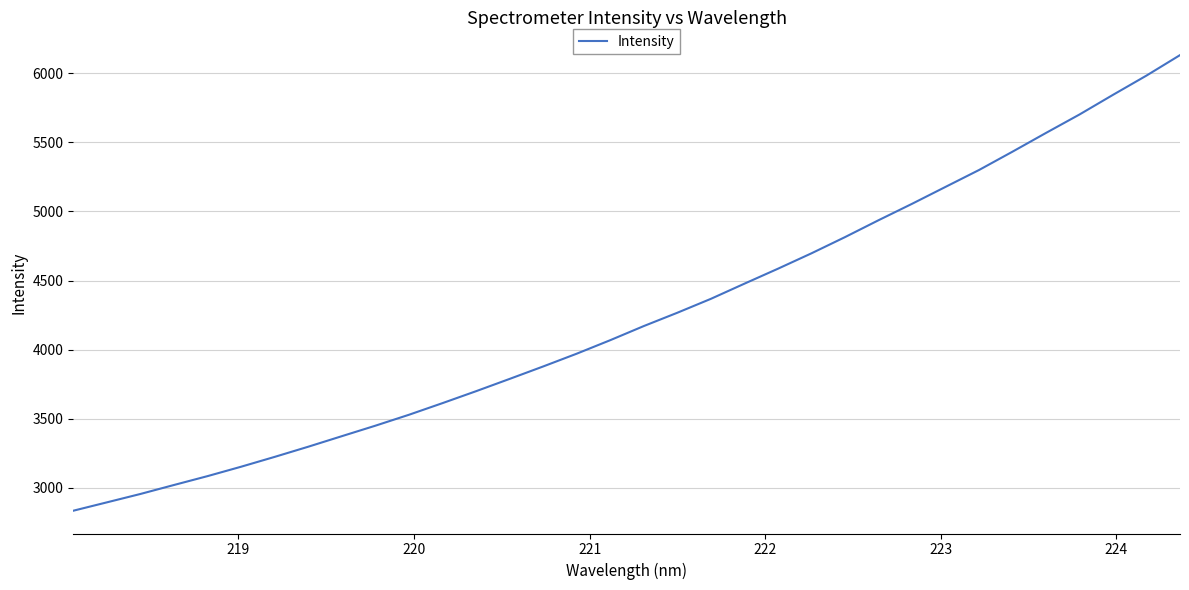

What is the greatest value displayed?

6131.5